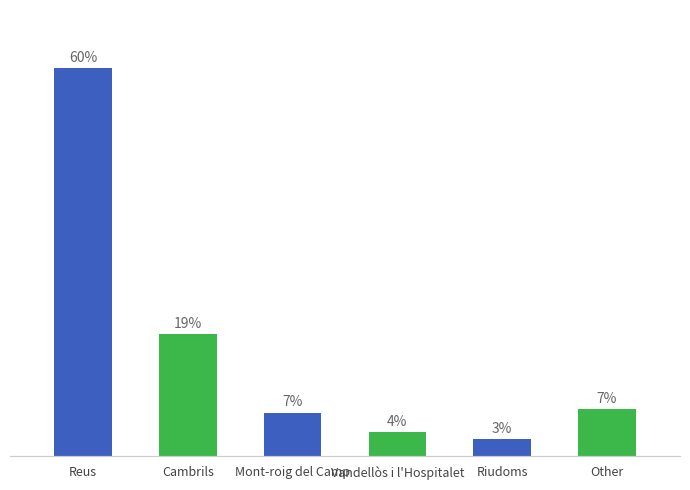

How many bars are there in total?

6